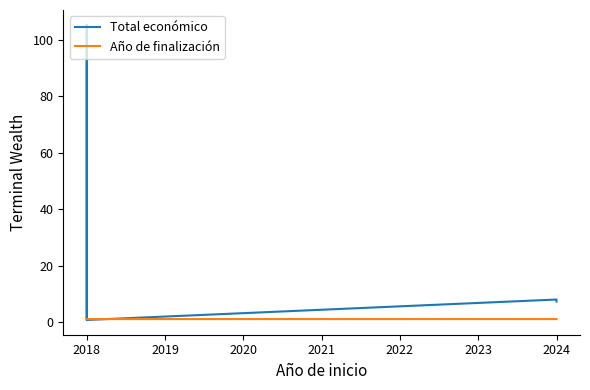

What are all the series names shown in the legend?

Total económico, Año de finalización